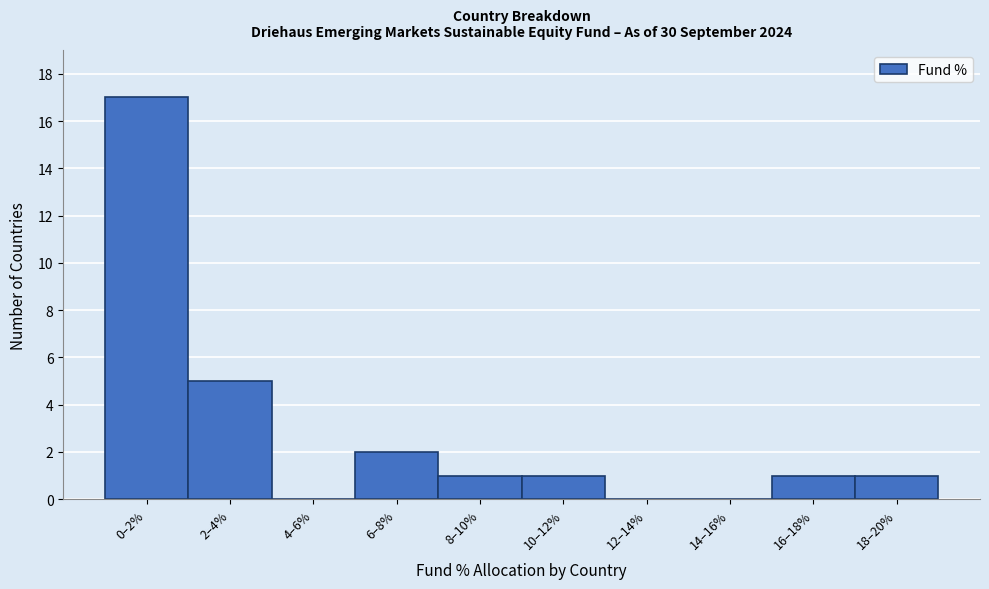

Reading left to right, transcribe all the data shown in this chart.

0–2%=17	2–4%=5	4–6%=0	6–8%=2	8–10%=1	10–12%=1	12–14%=0	14–16%=0	16–18%=1	18–20%=1